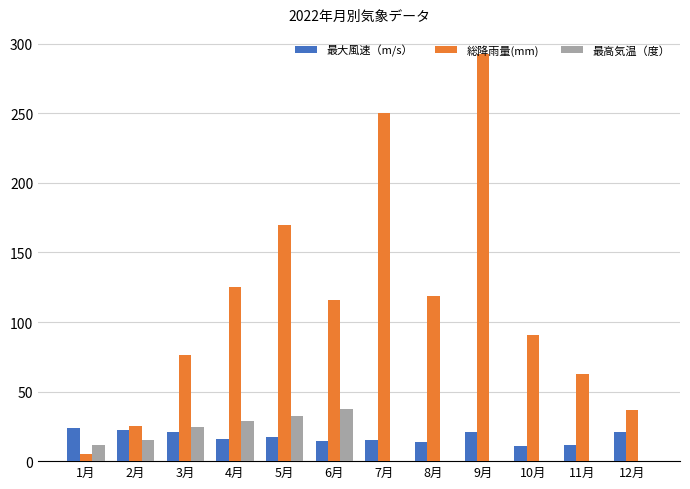

Are the bars grouped side by side (vs. stacked)?

Yes